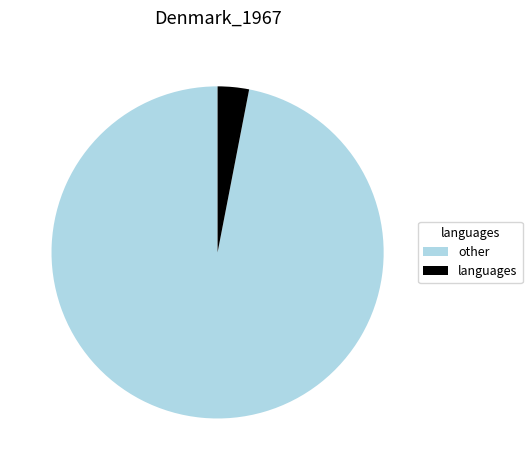

Rank the categories by value from highest to lowest.

other, languages